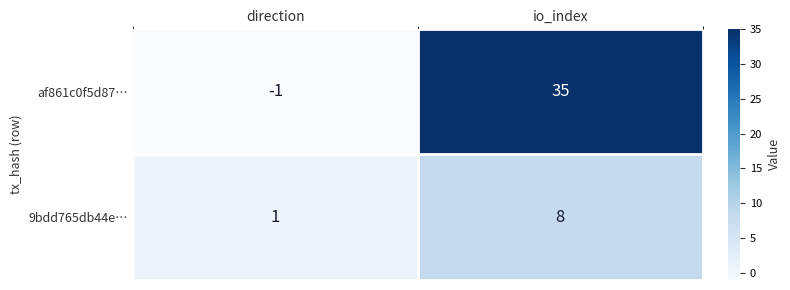

Rank the series by their maximum value, from lowest to highest.

9bdd765db44e…, af861c0f5d87…